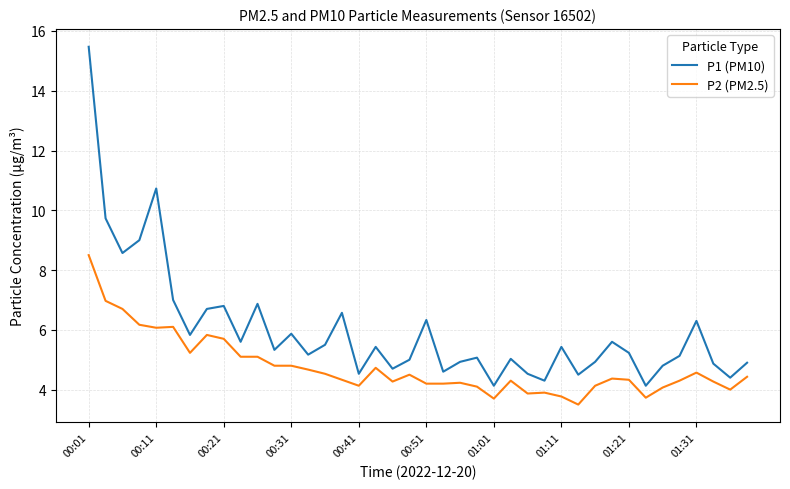

What is the maximum value shown in the chart?

15.5